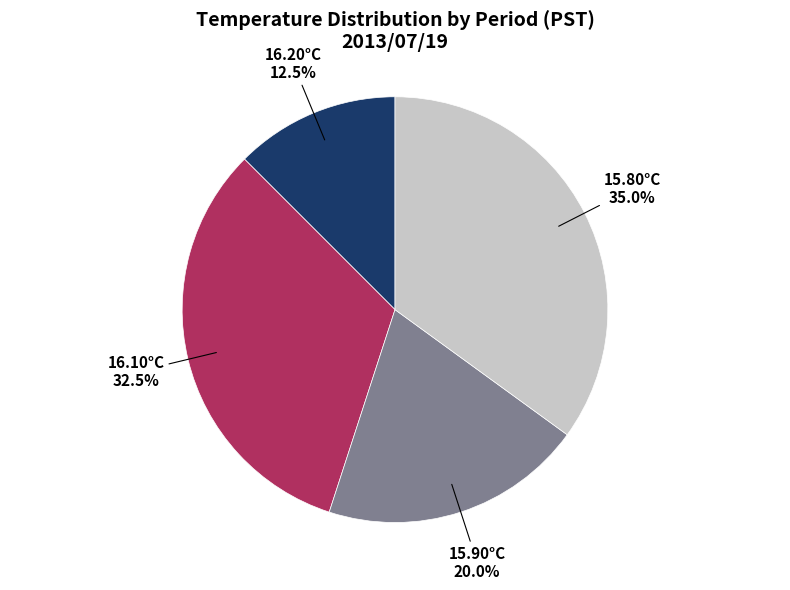

Is there a majority slice in this chart?

No